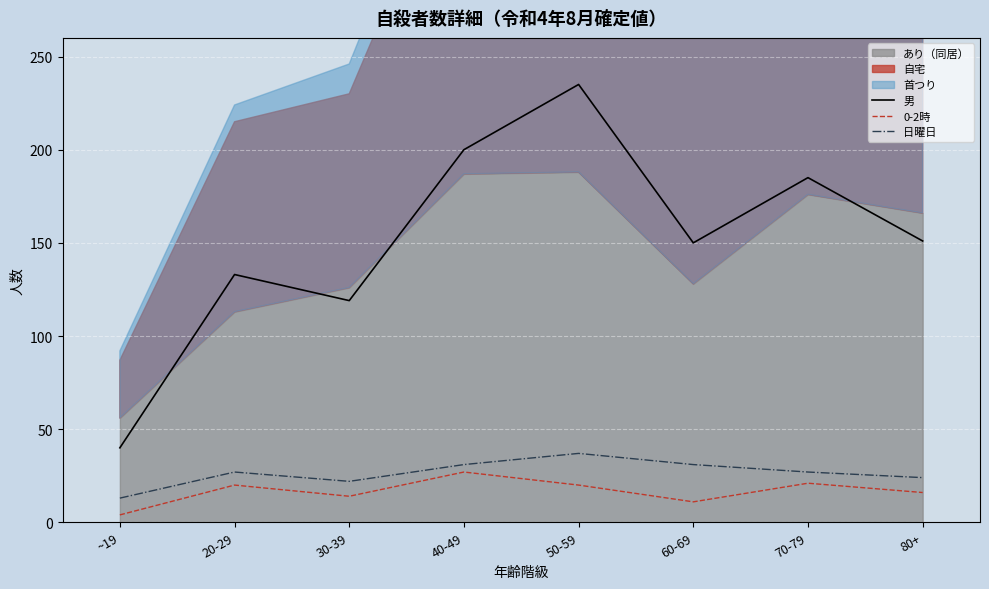

What is the difference between the maximum and minimum values in the 0-2時 series?

23